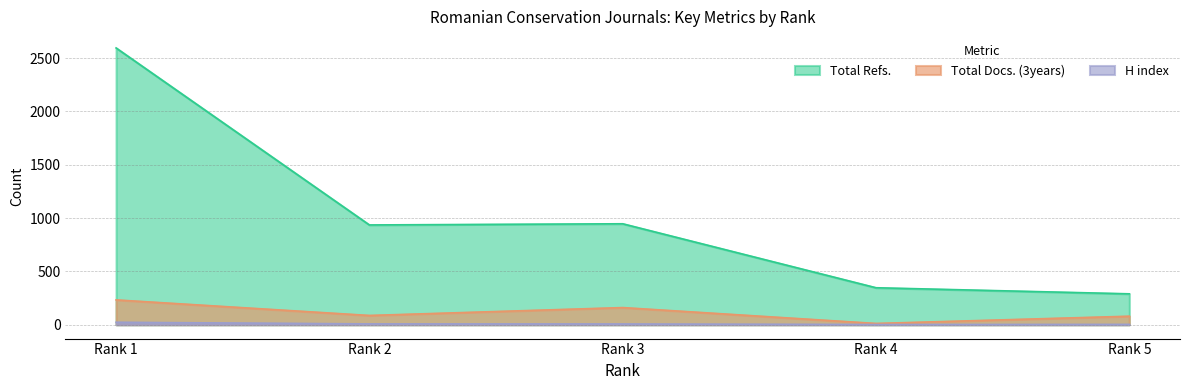

How many data points does each series have?

5